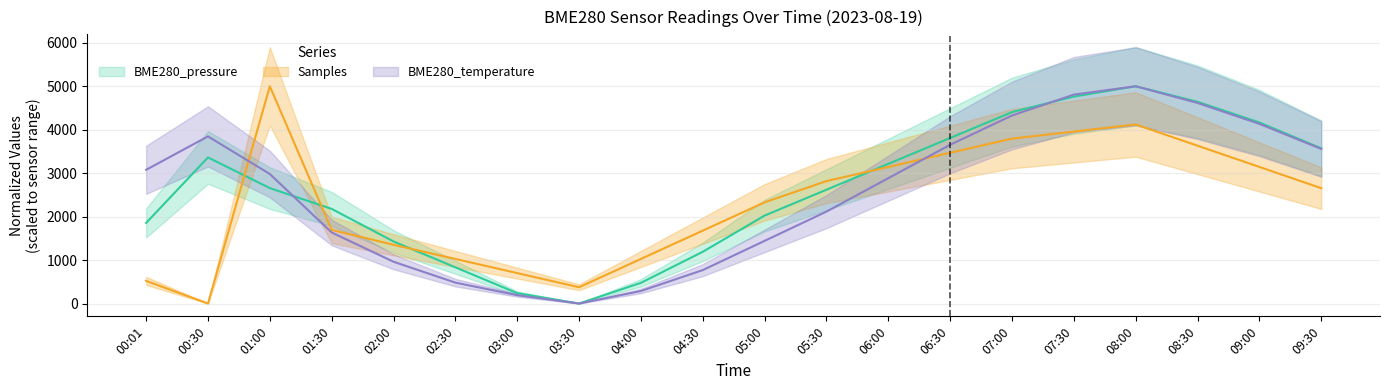

Where is BME280_temperature nearest to the value 2500?

05:30